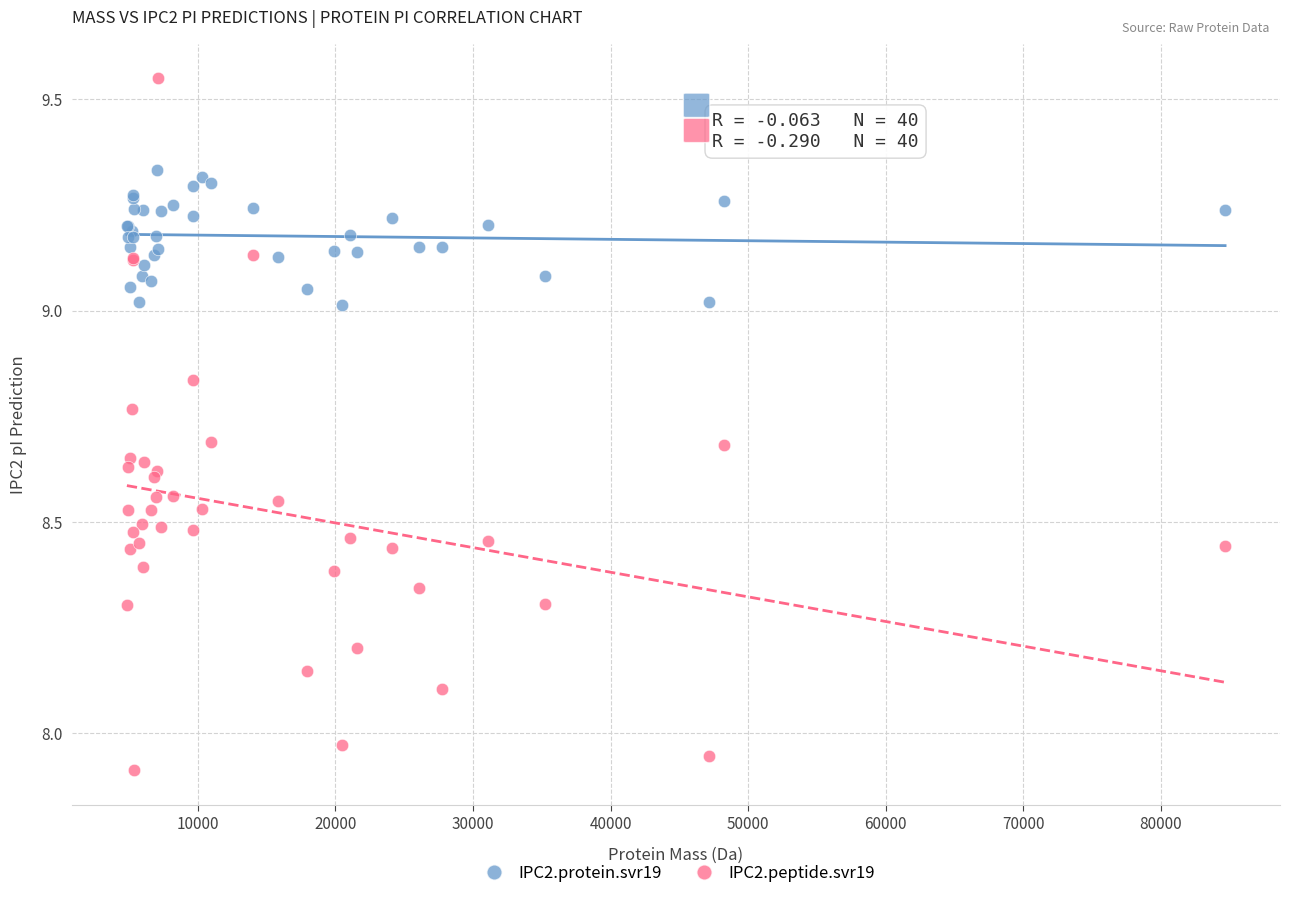

Which series contains the lowest Y value?

IPC2.peptide.svr19